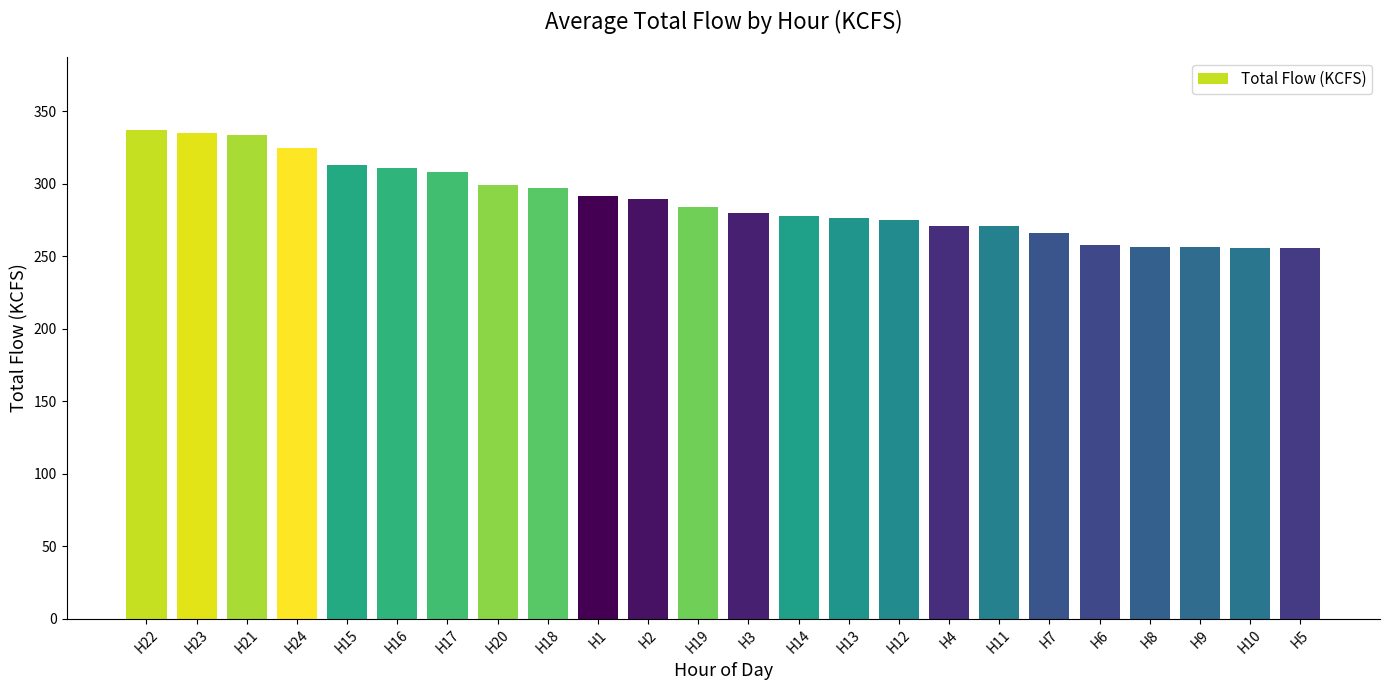

What is the difference between the values at H8 and H5?

0.9